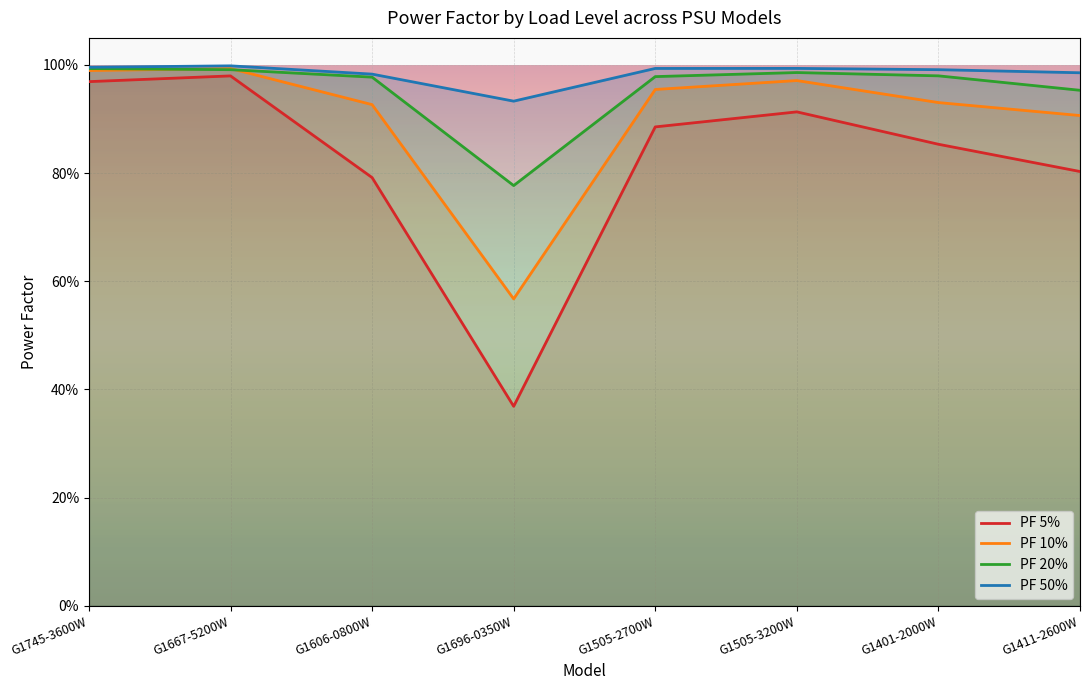

At which category is the sum across all series the highest?

G1667-5200W